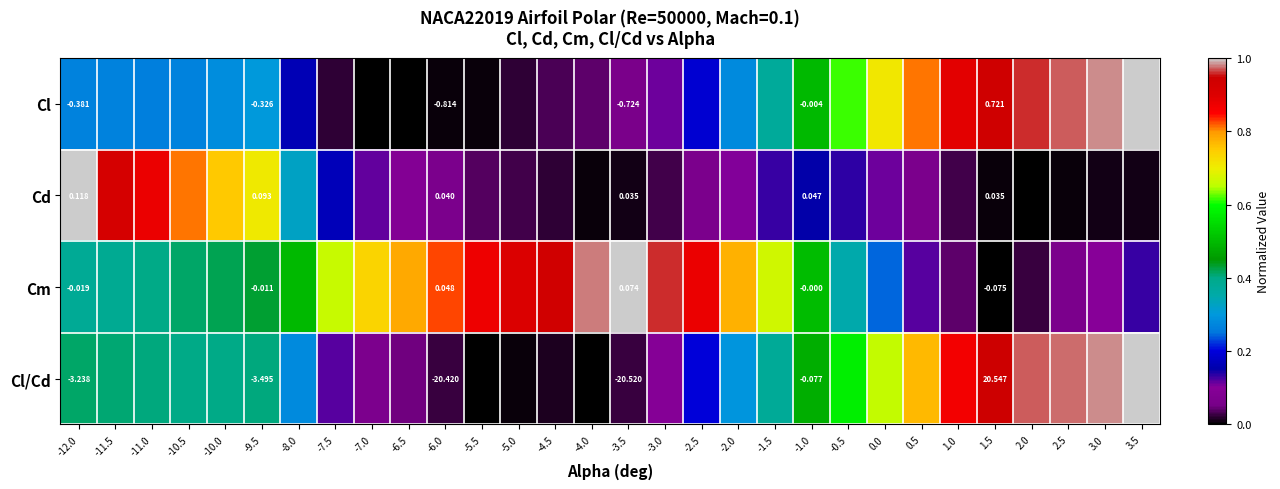

At which category is the sum across all series the highest?

3.5